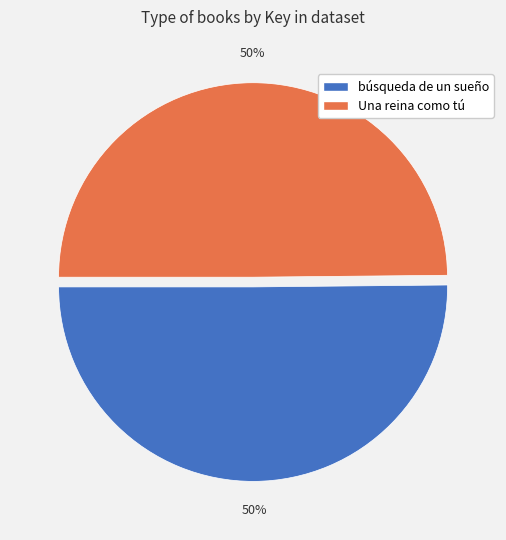

Approximately how many times larger is the value at Una reina como tú compared to búsqueda de un sueño?

1.0